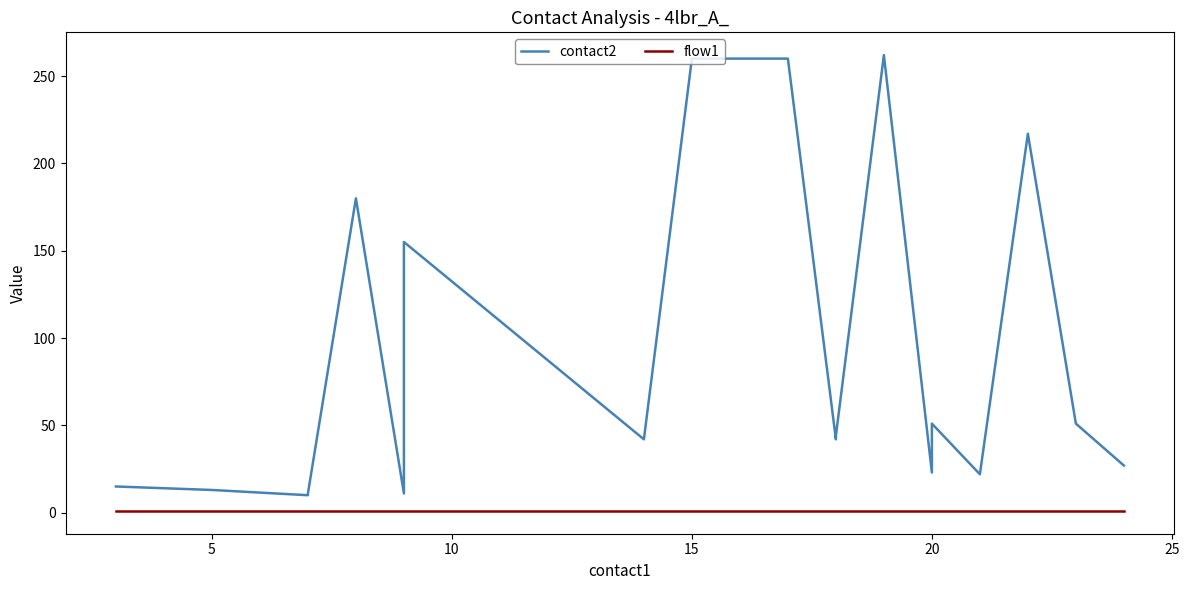

Where is the first local minimum for contact2?

10